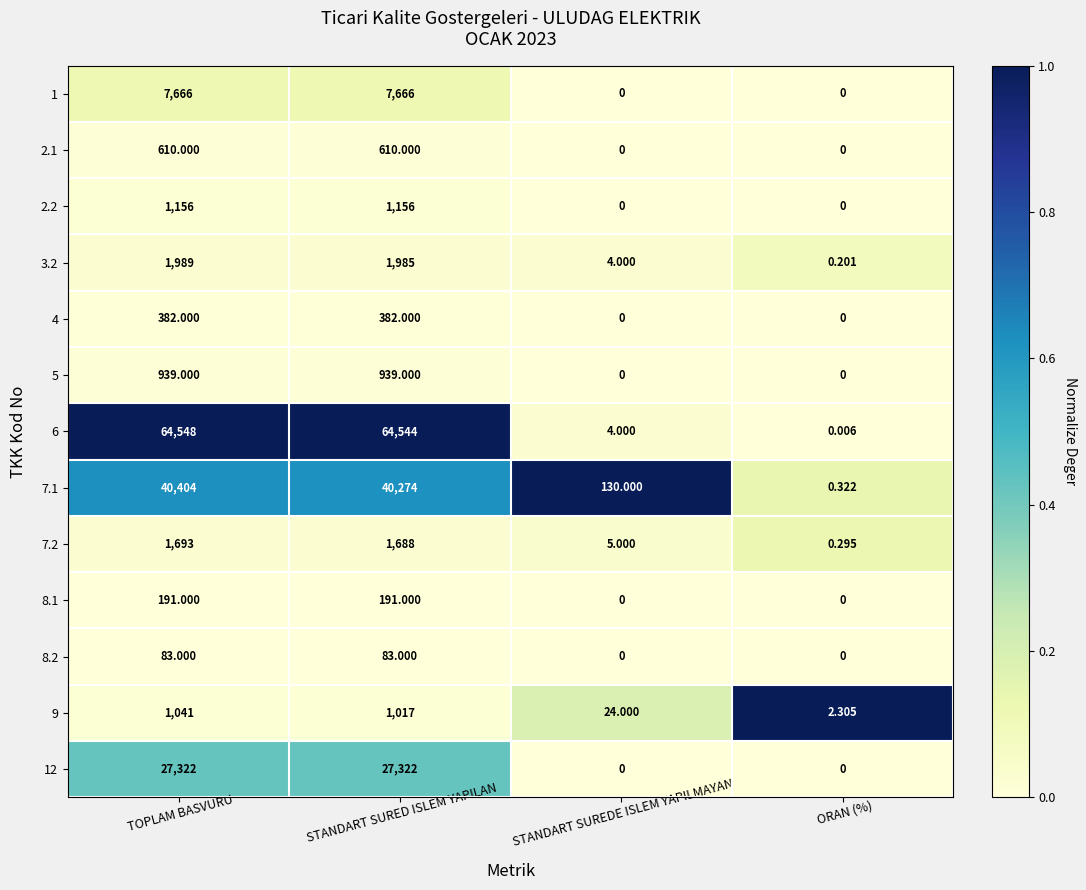

What is the total value across all series at TOPLAM BASVURU?

148024.0